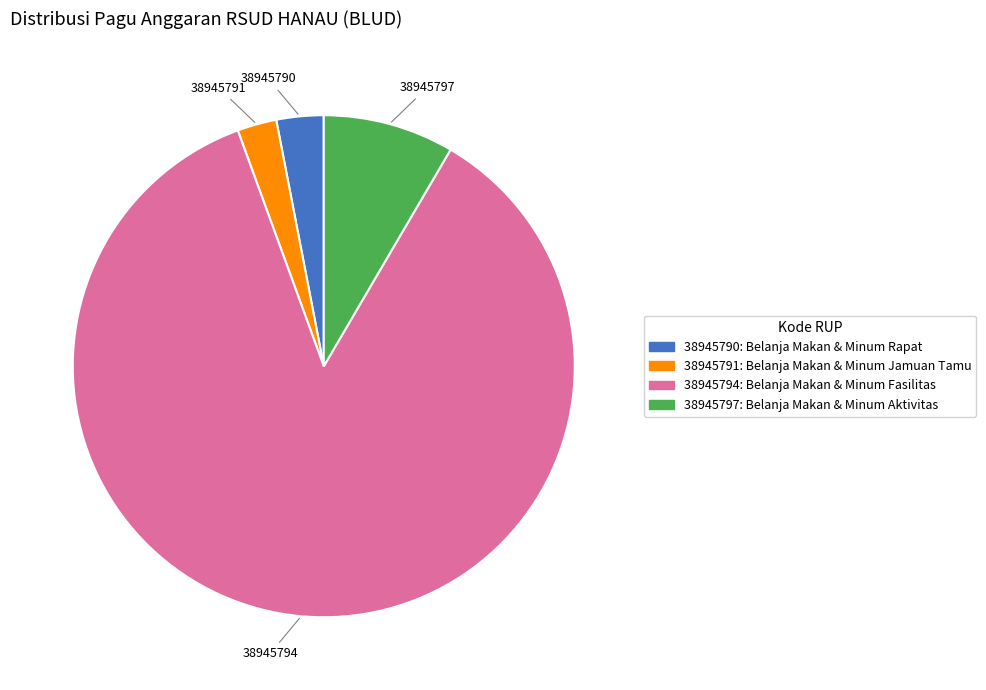

Combined, do 38945791 and 38945790 account for over 50%?

No